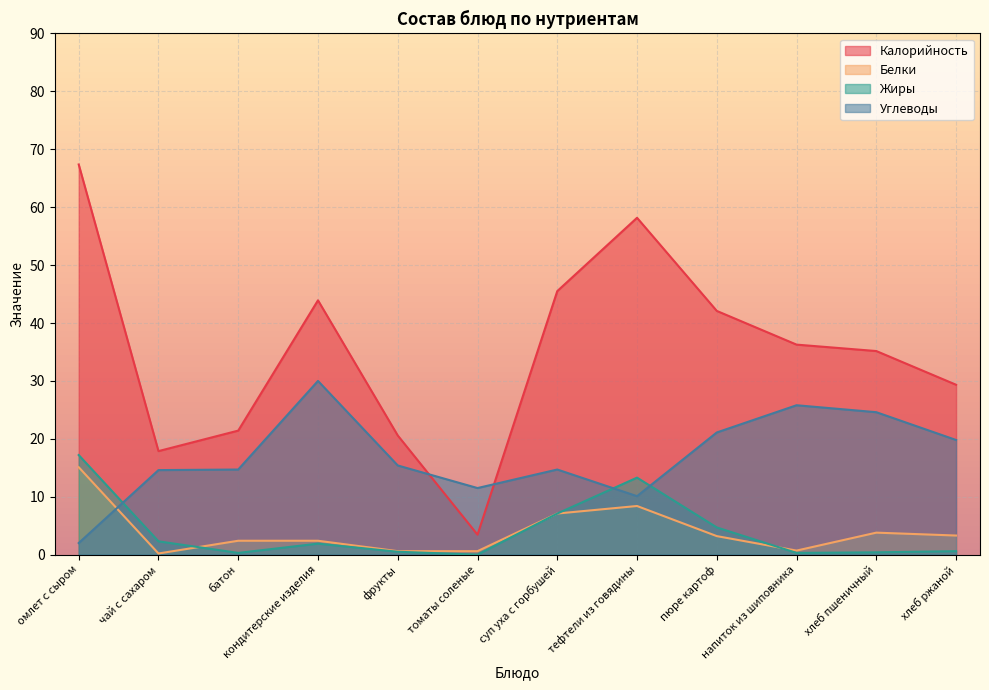

True or false: Калорийность and Углеводы cross at least once.

True